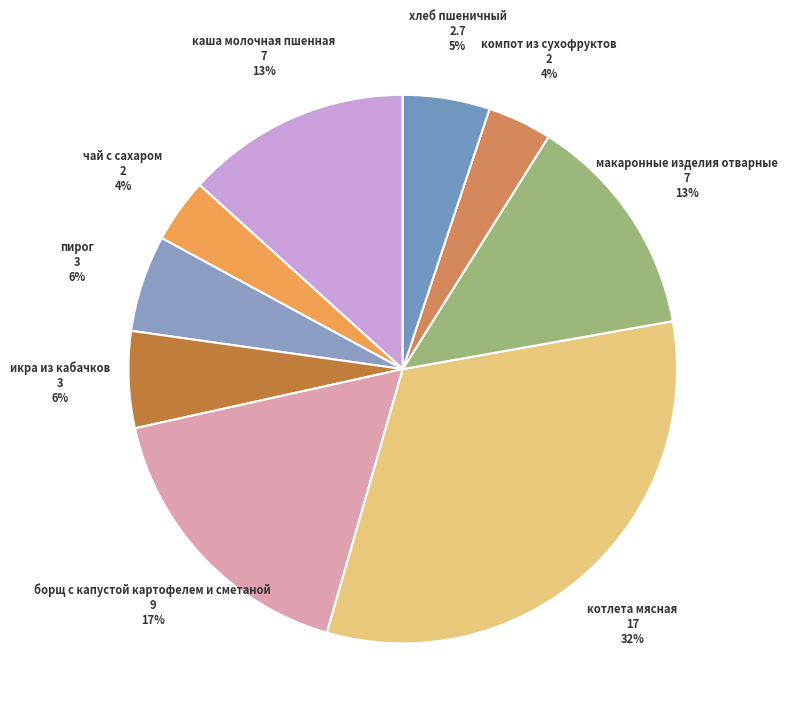

Approximately how many times larger is the value at каша молочная пшенная compared to хлеб пшеничный?

2.6